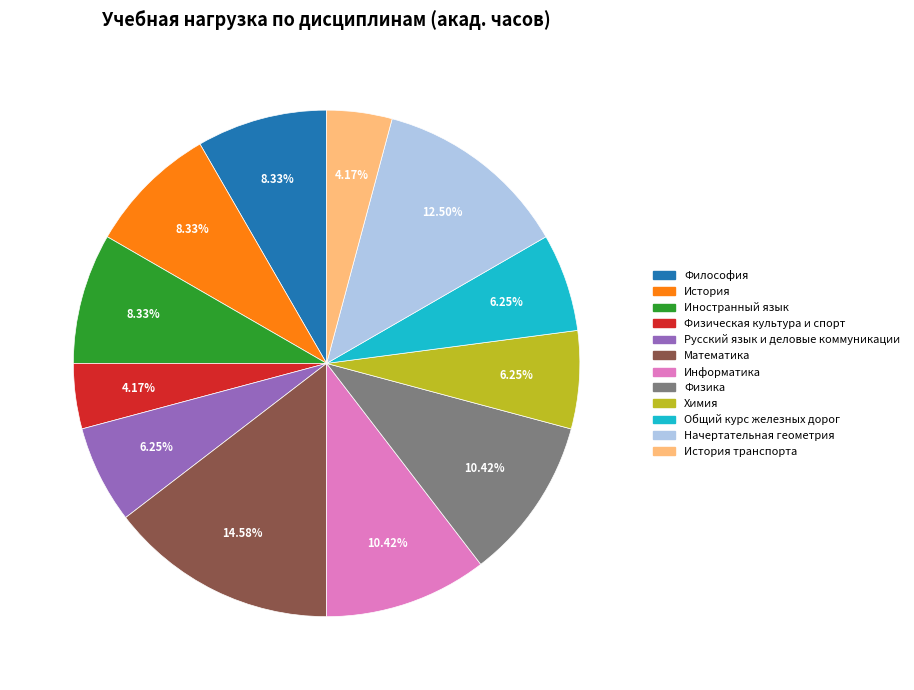

How many slices are in this pie chart?

12